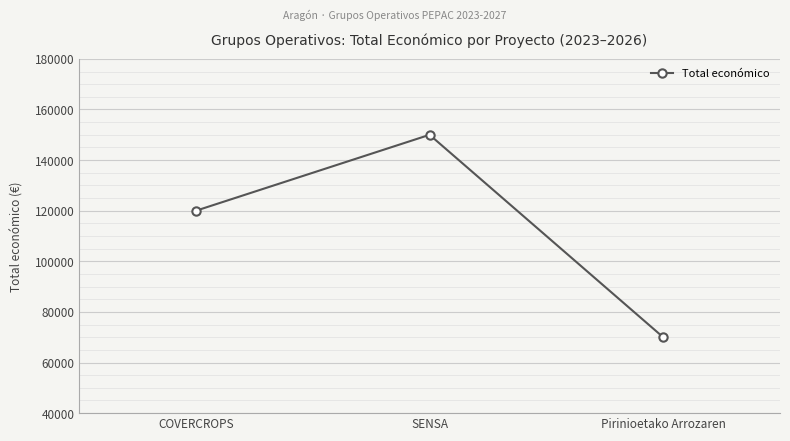

Which category has the highest value across all series?

SENSA